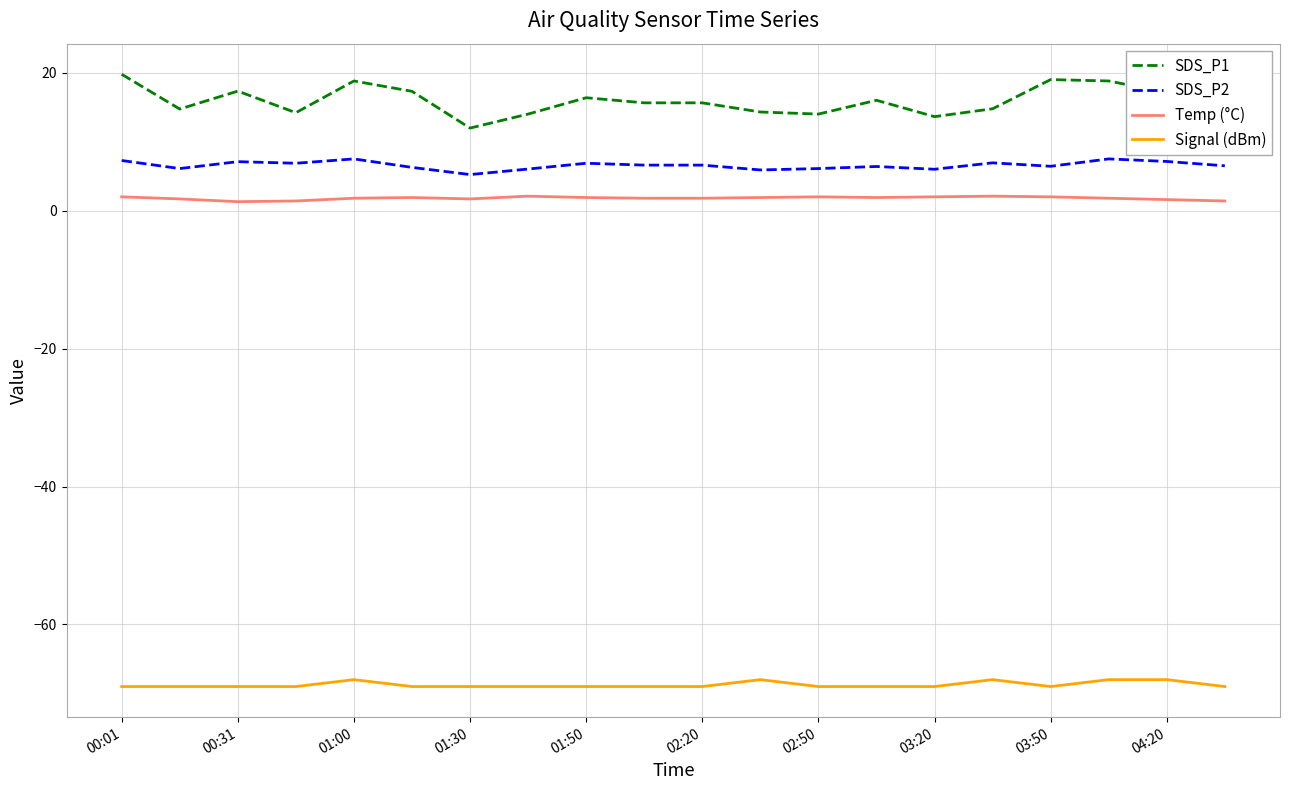

Which series has the widest spread of values?

SDS_P1